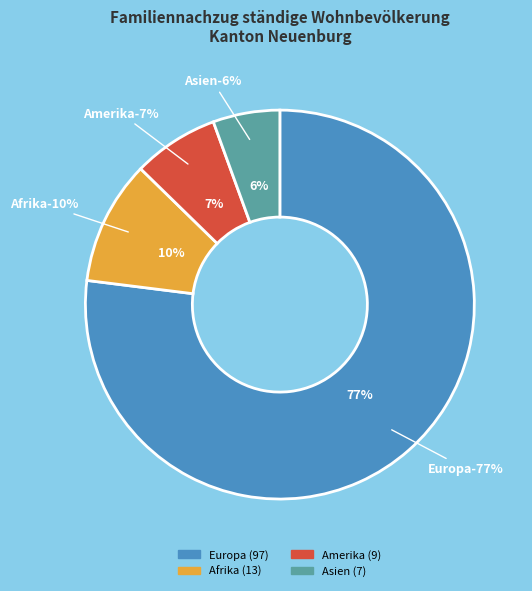

Count the number of slices in the pie.

4